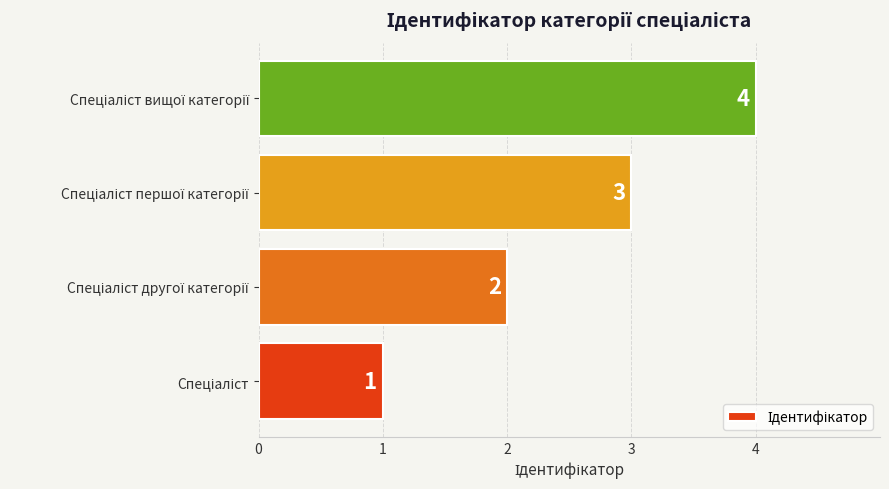

What is the maximum value shown in the chart?

4